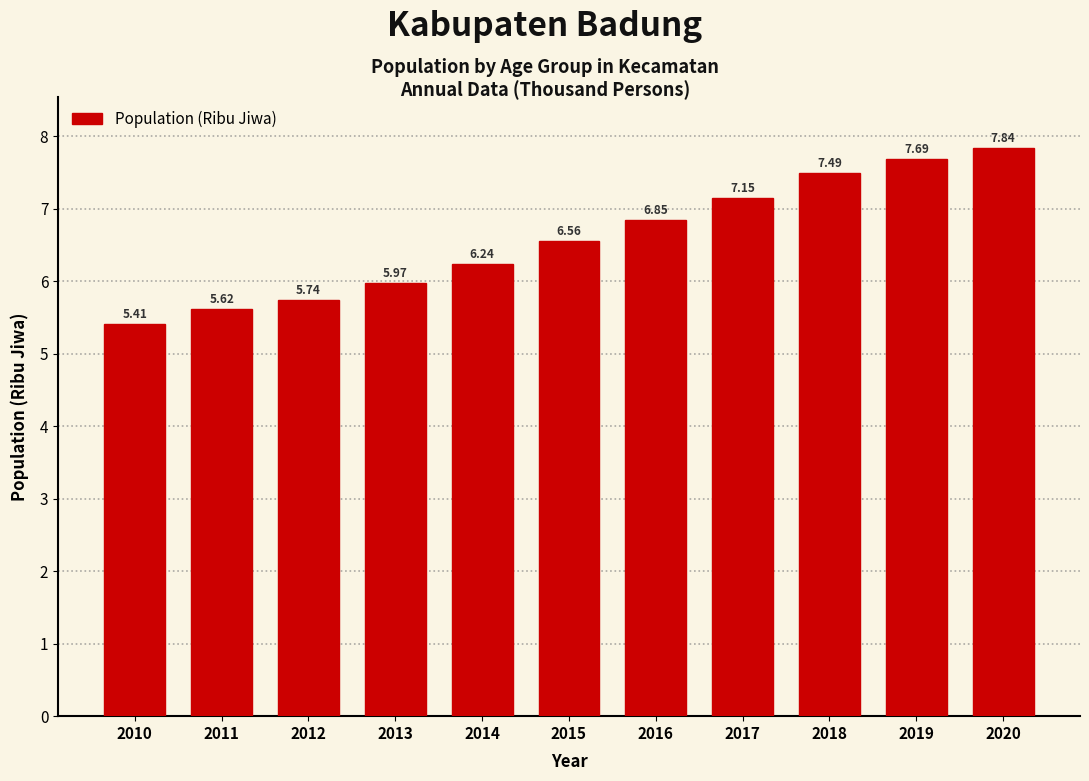

What is the difference between the maximum and minimum values?

2.4